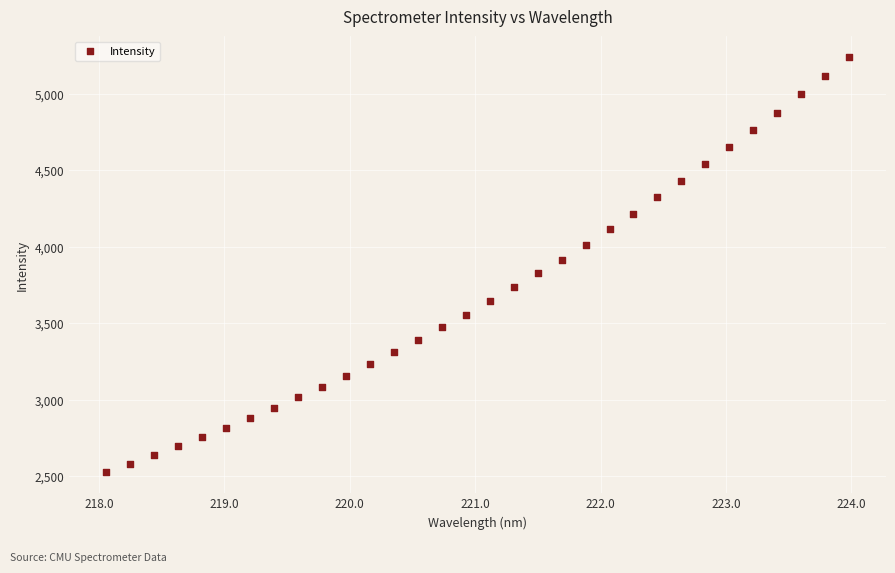

What is the range of X values (max minus min)?

5.9